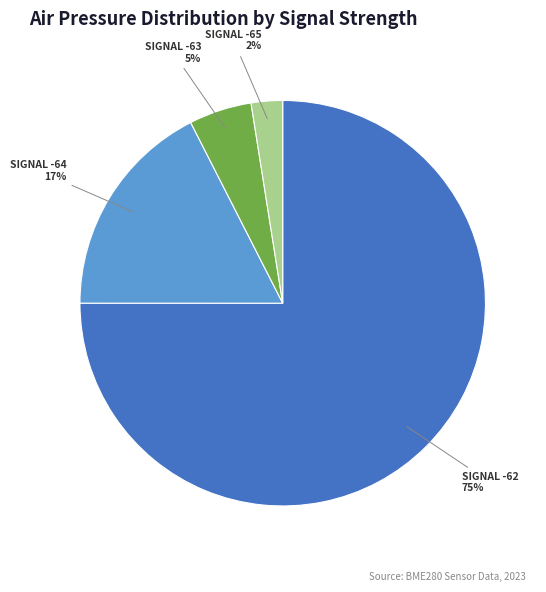

Does any single category account for the majority?

Yes